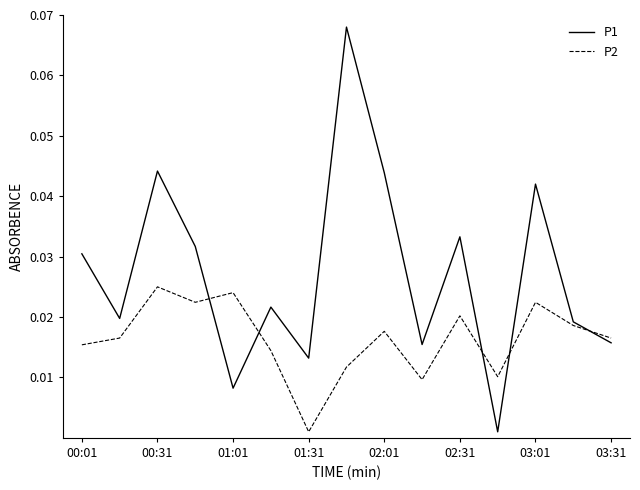

Which series has the largest total across all categories?

P1